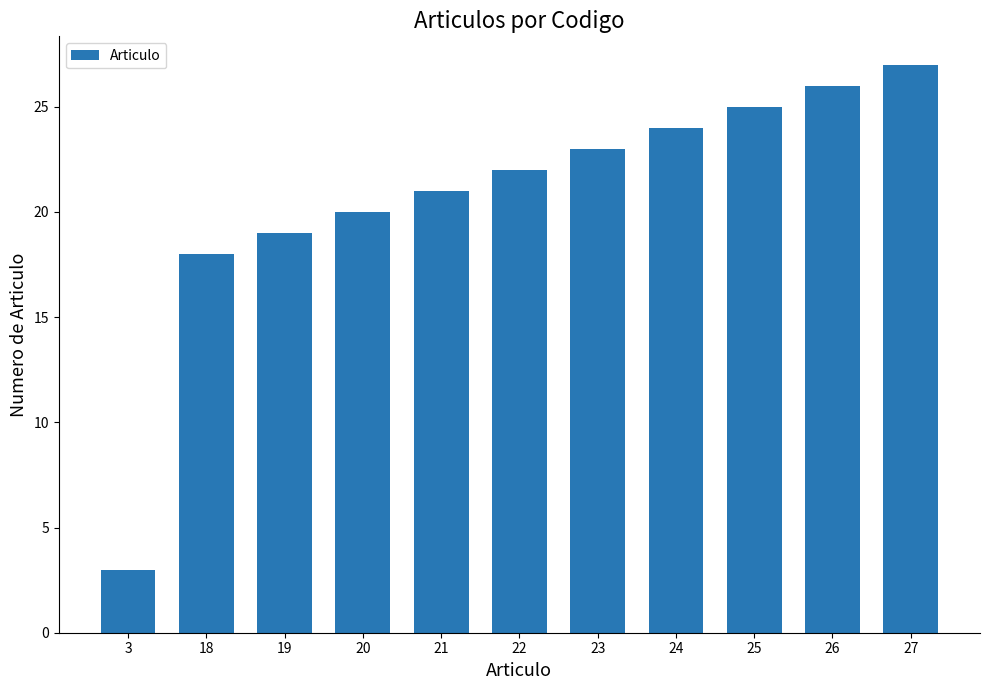

Reading left to right, list all the values displayed in this chart.

3=3	18=18	19=19	20=20	21=21	22=22	23=23	24=24	25=25	26=26	27=27